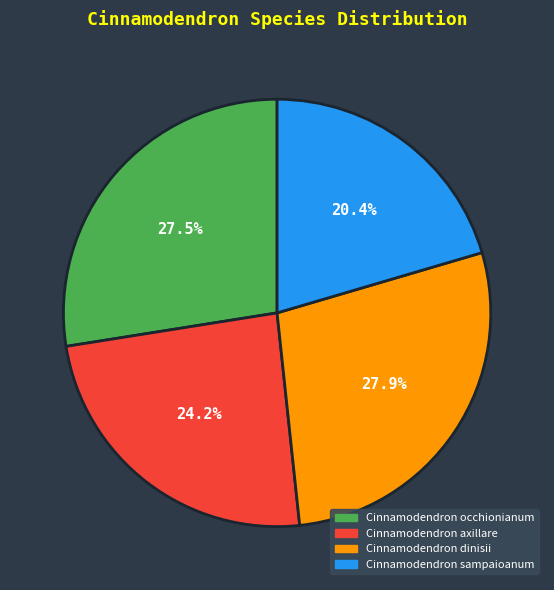

Which category has the smallest portion of the pie?

Cinnamodendron sampaioanum